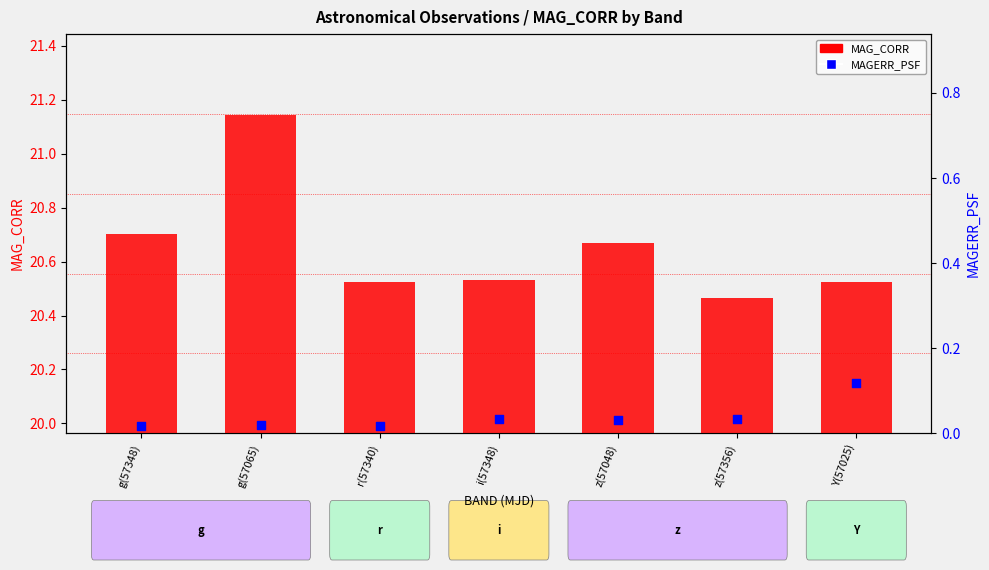

Which series has the largest total across all categories?

MAG_CORR